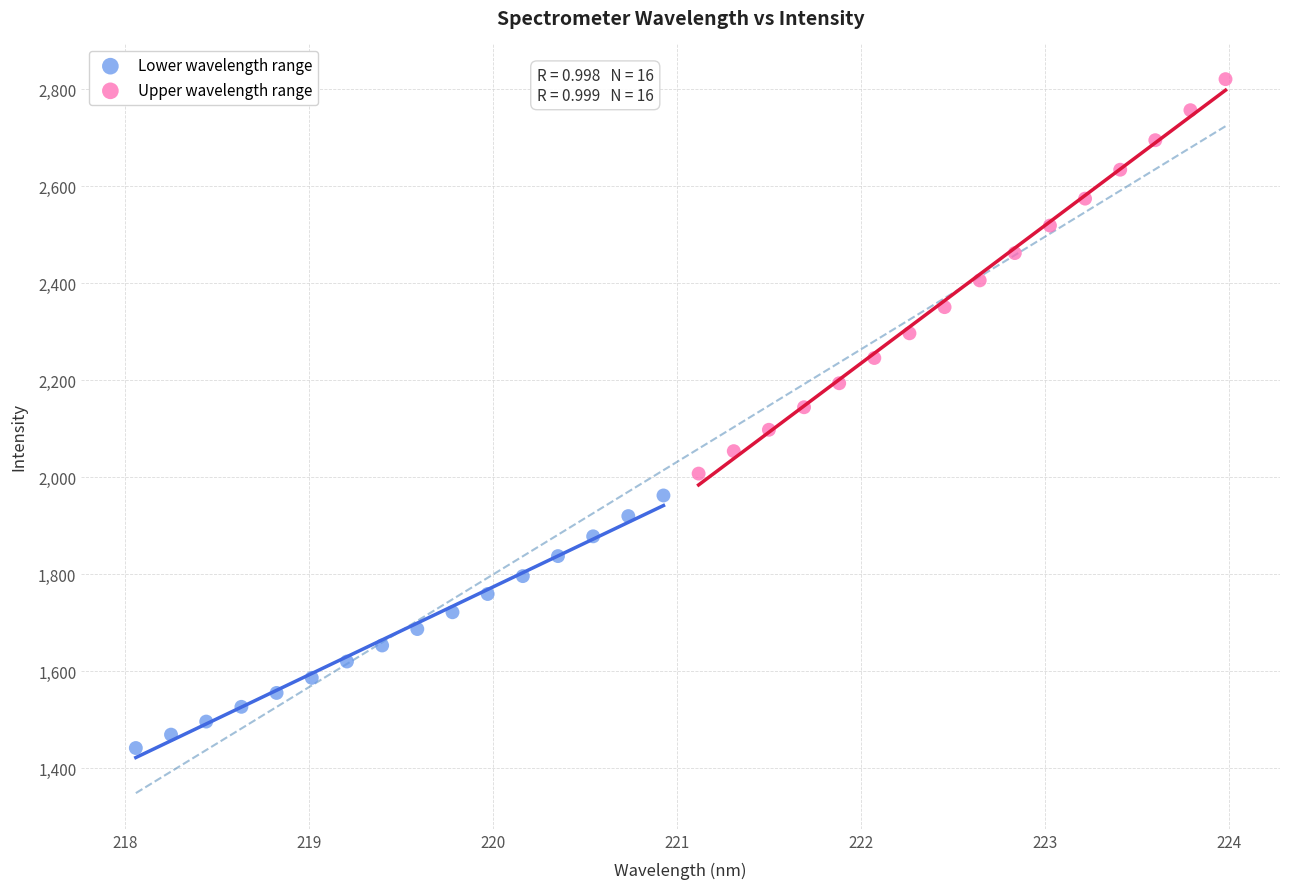

Which series reaches the minimum Y coordinate?

Lower wavelength range